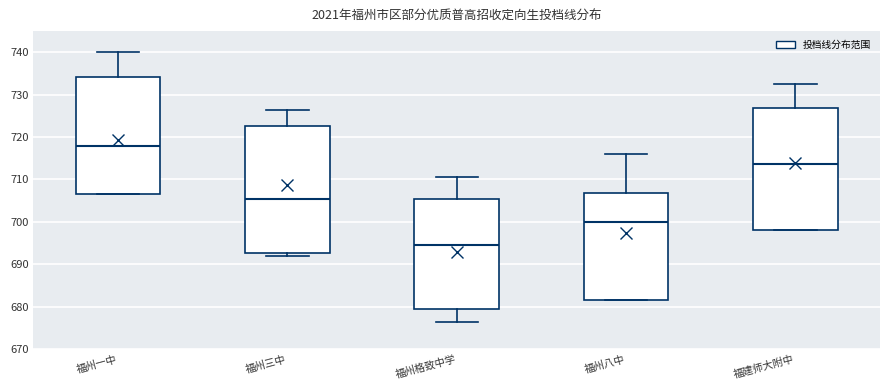

Comparing the boxes themselves (not the whiskers), which one is the tallest?

福州三中